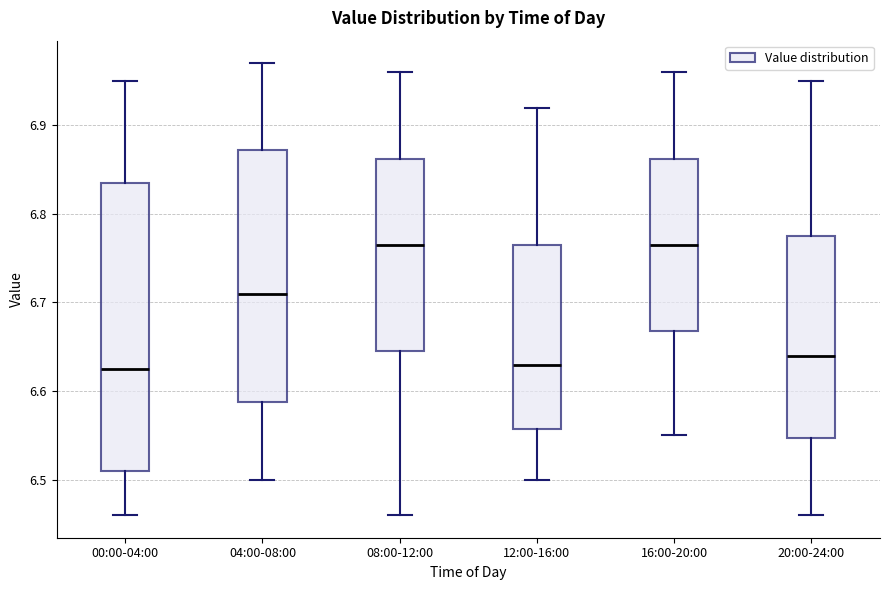

Reading left to right, read every box against the y-axis: the position of its median line, the range the box covers, and the ends of its whiskers. The values are not printed on the chart, so give them approximately, as read against the axis.

00:00-04:00: median 6.63, box 6.51 to 6.84, whiskers 6.46 to 6.95
04:00-08:00: median 6.71, box 6.59 to 6.87, whiskers 6.50 to 6.97
08:00-12:00: median 6.77, box 6.65 to 6.86, whiskers 6.46 to 6.96
12:00-16:00: median 6.63, box 6.56 to 6.77, whiskers 6.50 to 6.92
16:00-20:00: median 6.77, box 6.67 to 6.86, whiskers 6.55 to 6.96
20:00-24:00: median 6.64, box 6.55 to 6.78, whiskers 6.46 to 6.95